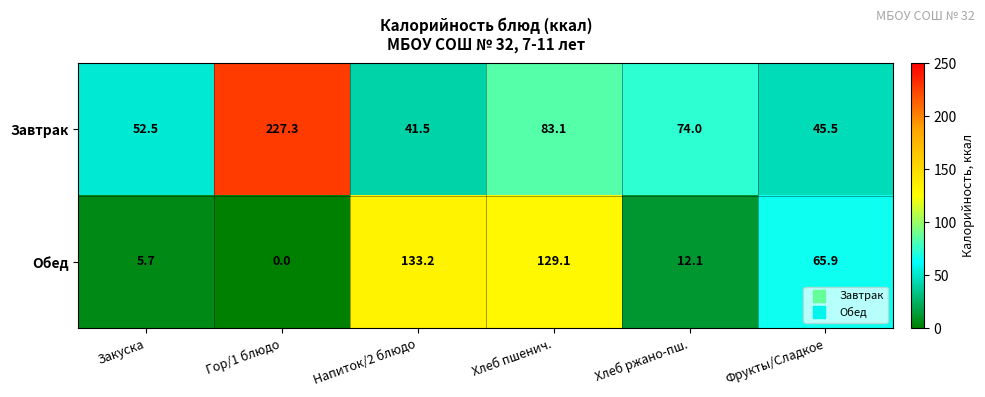

The Обед series shows 189.1 at Хлеб пшенич.. True or false?

False